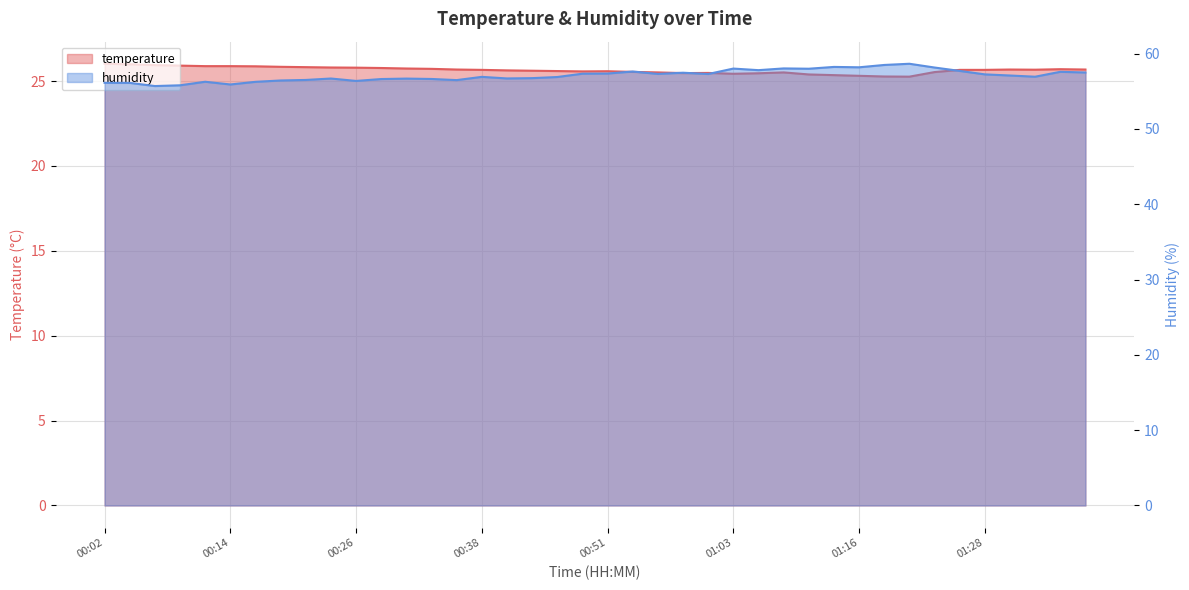

True or false: temperature has a value of 42.9 at 17.

False